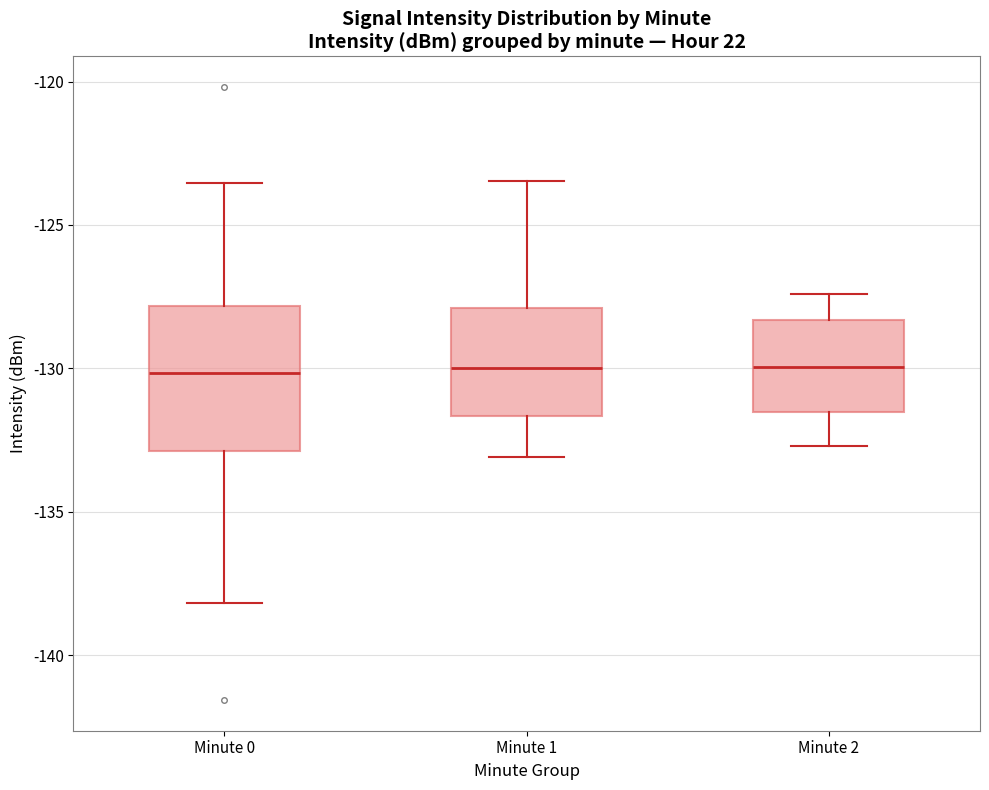

Which box is the tallest, from its lower edge to its upper edge?

Minute 0